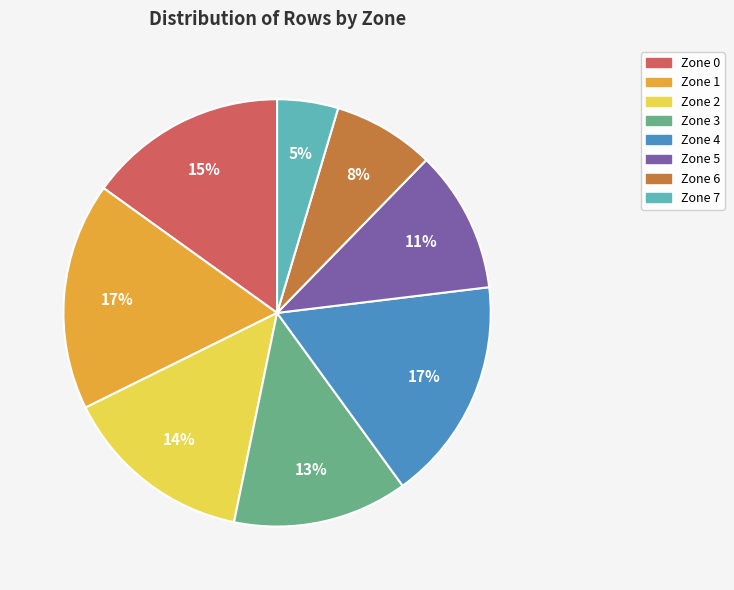

What percentage is the Zone 7 slice, to the nearest percent?

5%